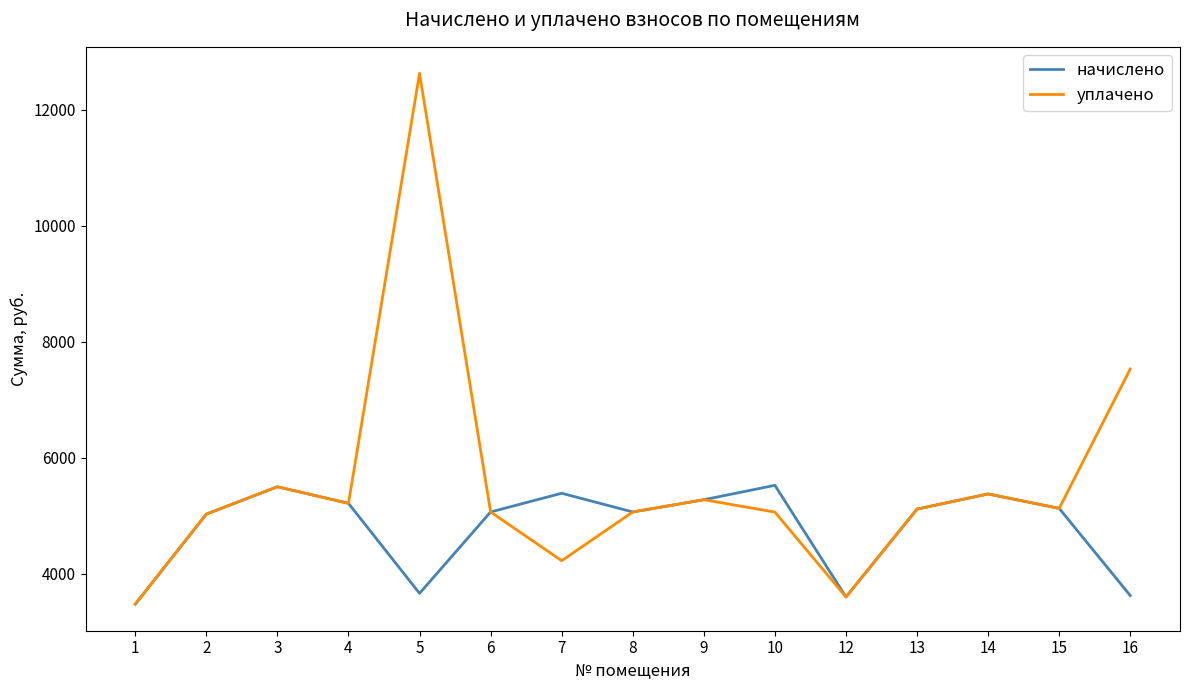

What is the highest value of the начислено series?

5526.9